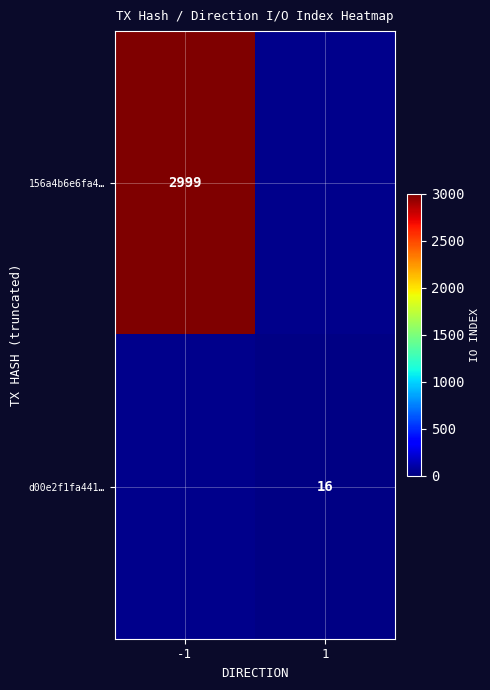

Is it true that 156a4b6e6fa4… equals 1489 at -1?

False